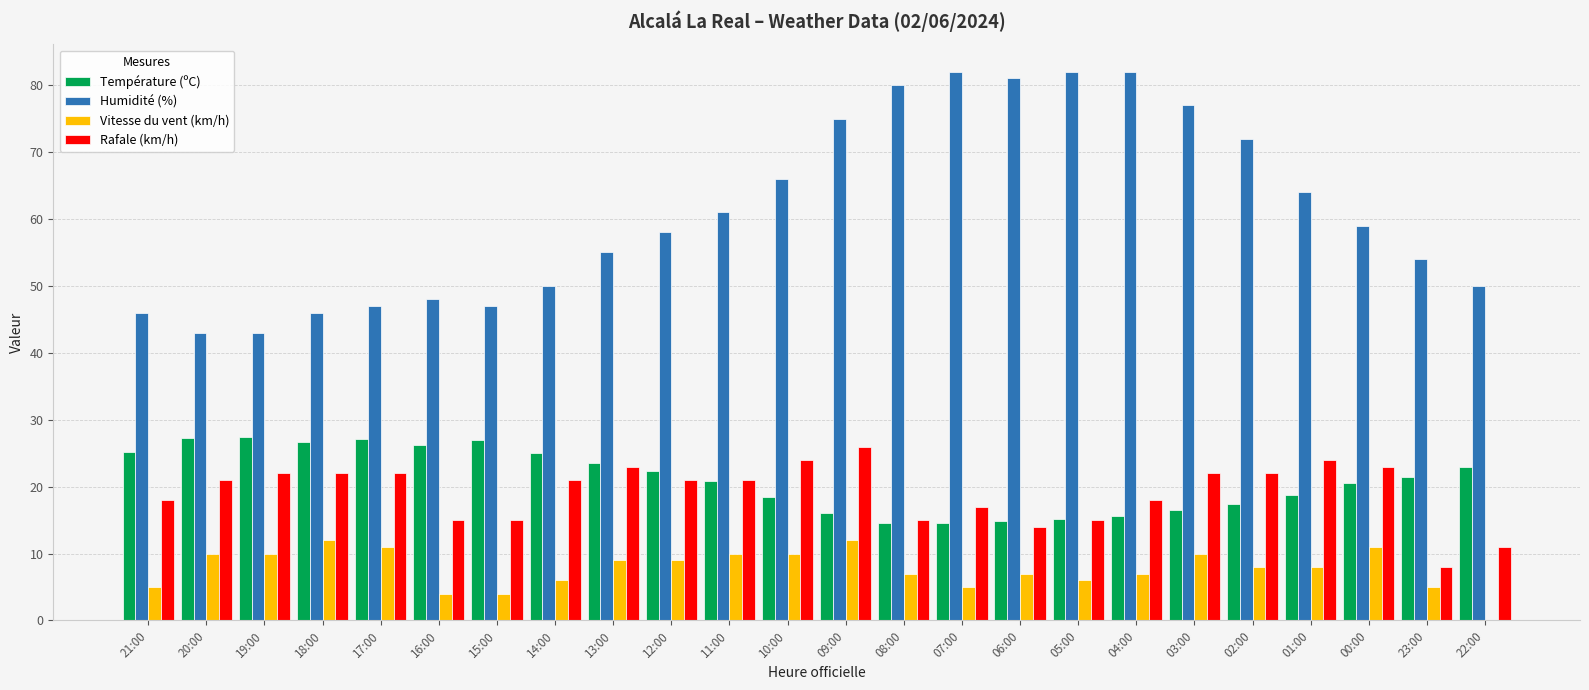

What is the sum of all Vitesse du vent (km/h) values?

186.0